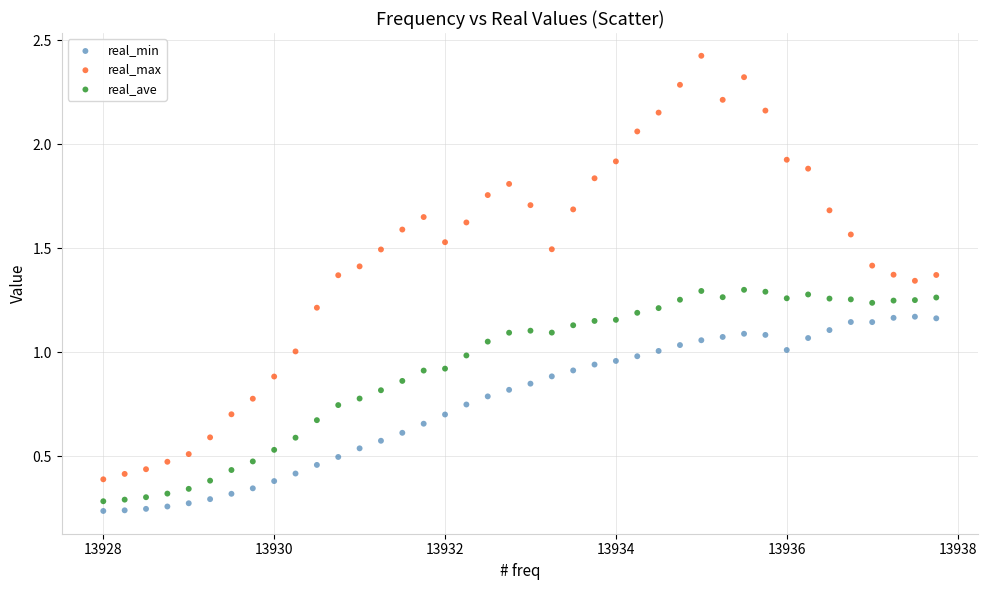

Which series contains the highest Y value?

real_max